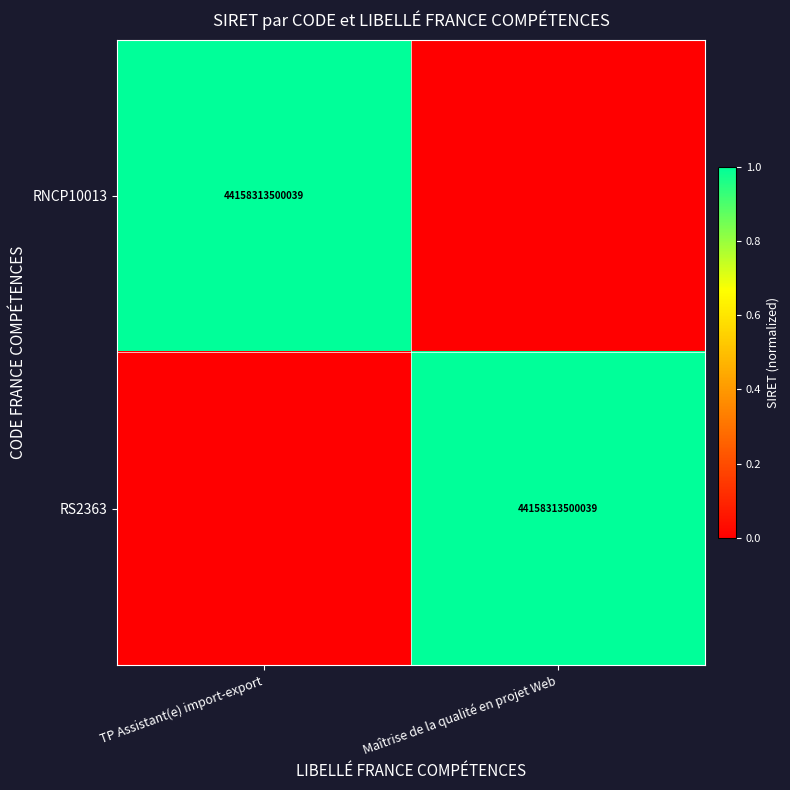

Is it true that RNCP10013 equals 20356024376793 at TP Assistant(e) import-export?

False